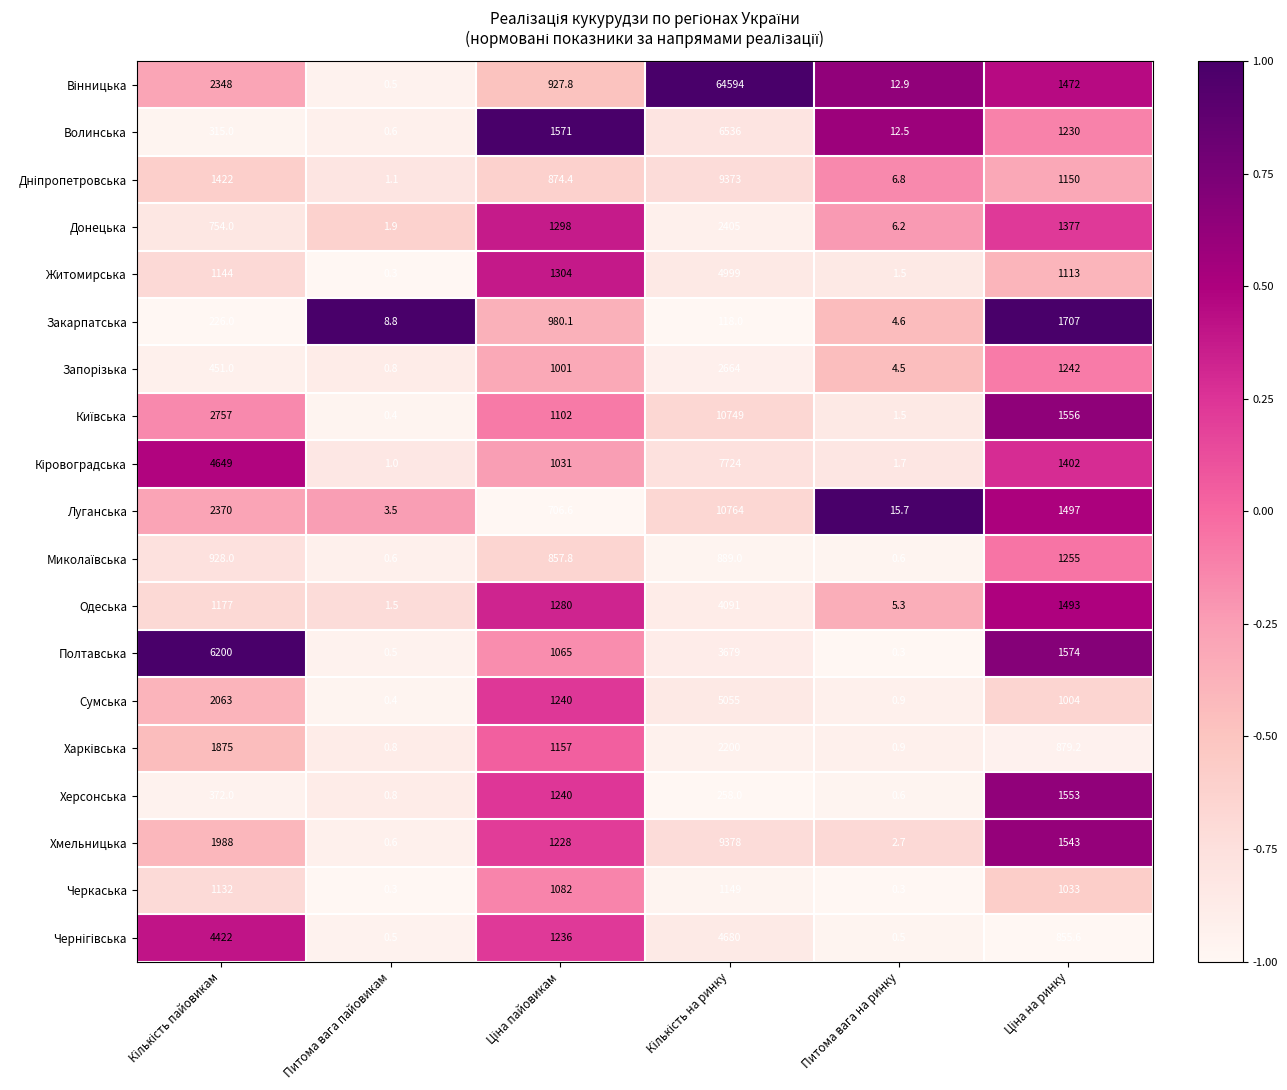

At how many categories does at least one series exceed 0?

6